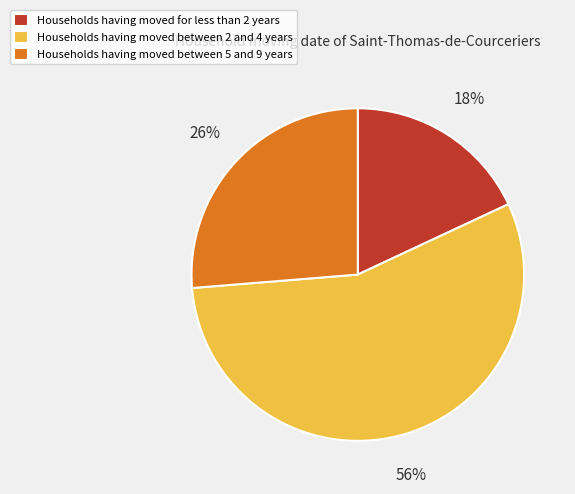

What is the ratio of the value at Households having moved between 2 and 4 years to the value at Households having moved for less than 2 years?

3.1